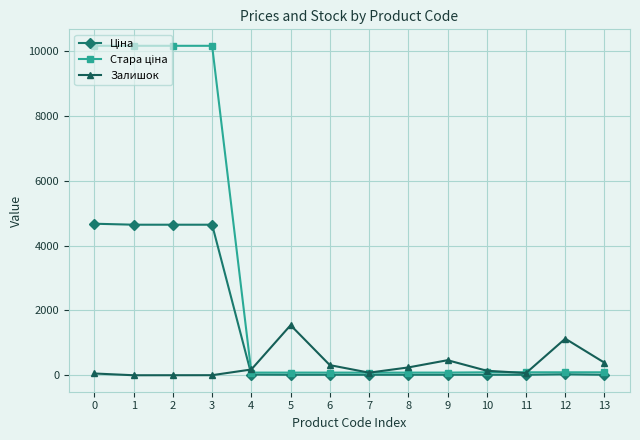

At how many categories does at least one series exceed 5425?

4